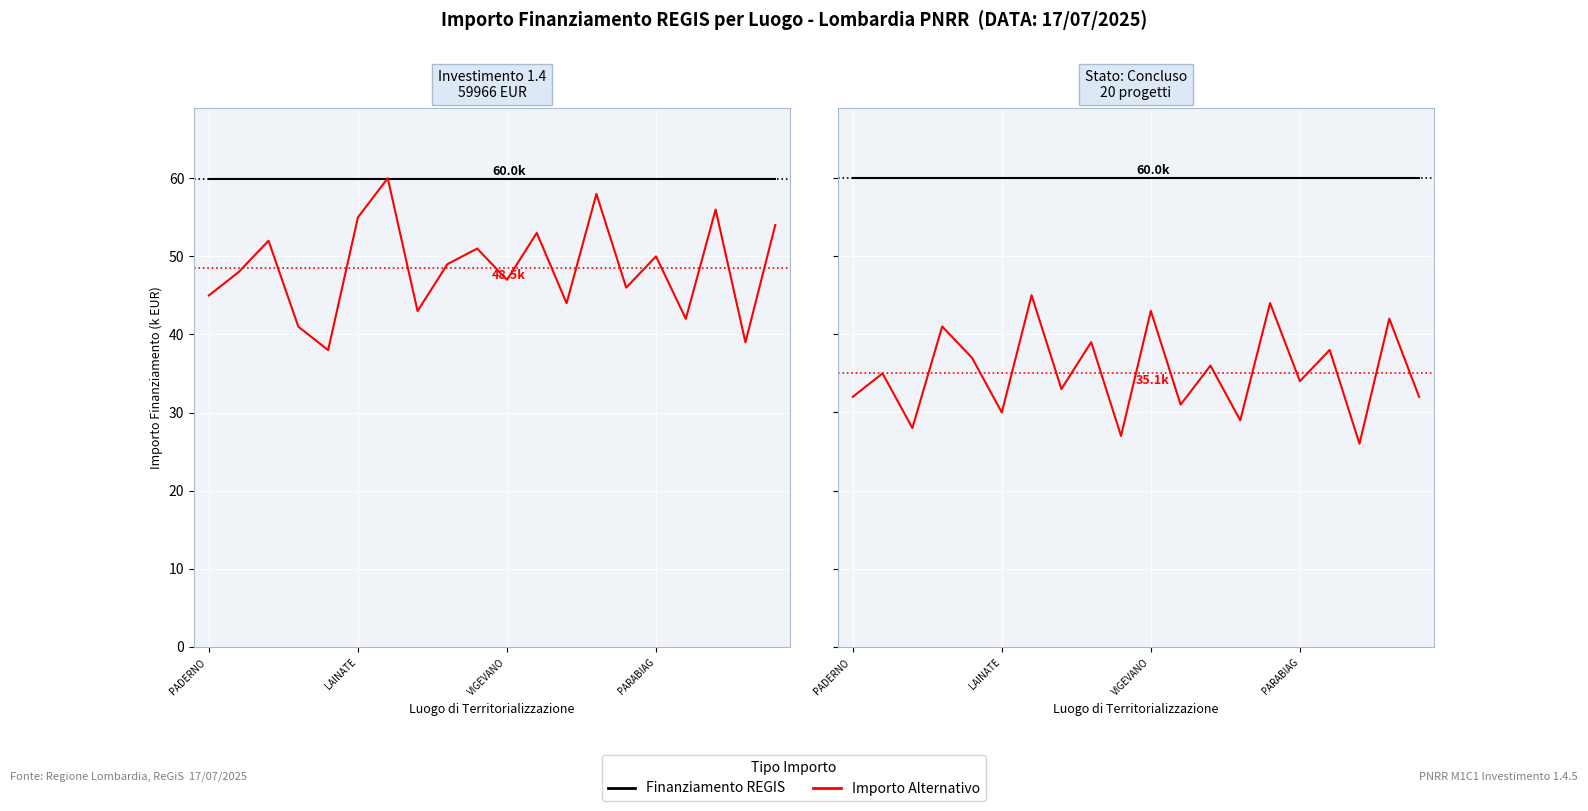

Which series has the largest total across all categories?

Finanziamento REGIS